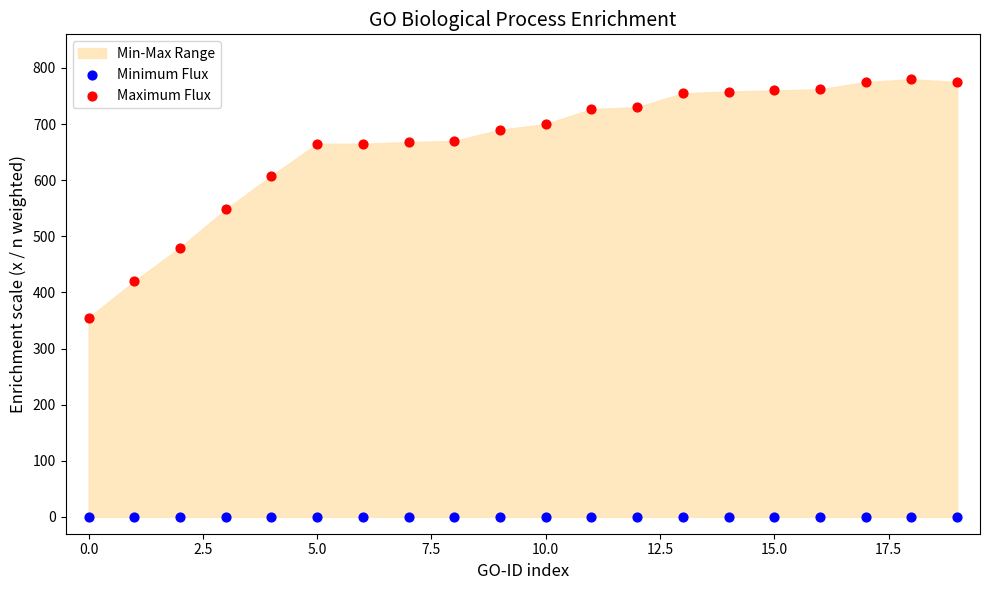

Which series reaches the maximum Y coordinate?

Maximum Flux